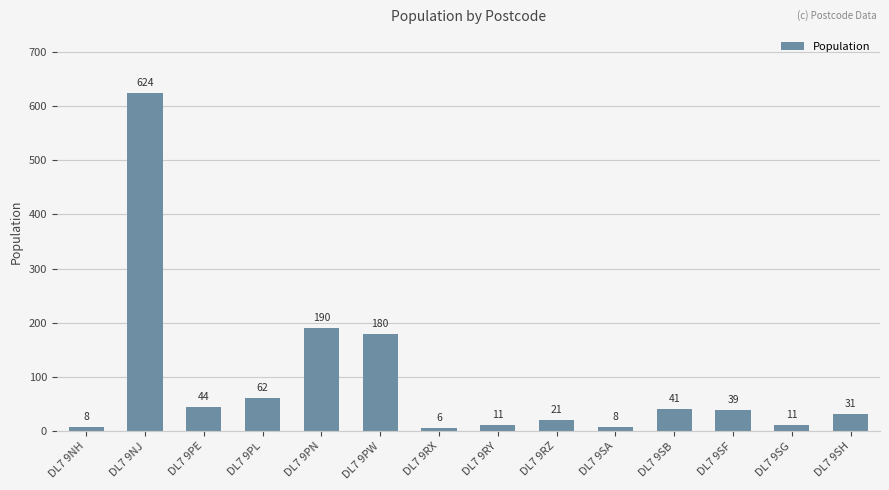

The chart shows a value of 42 at DL7 9PW. True or false?

False